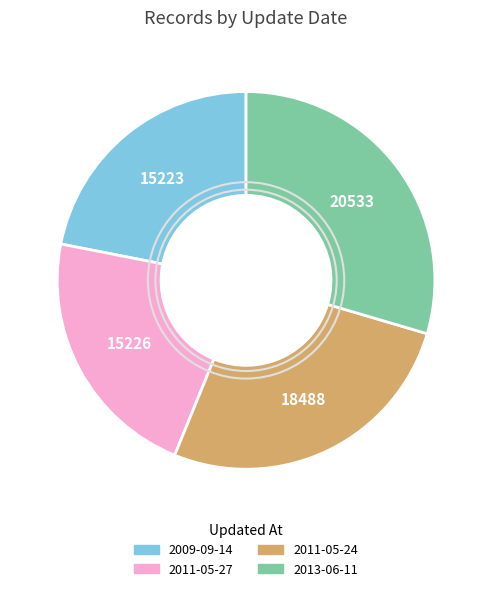

Approximately how many times larger is the value at 2013-06-11 compared to 2011-05-24?

1.1